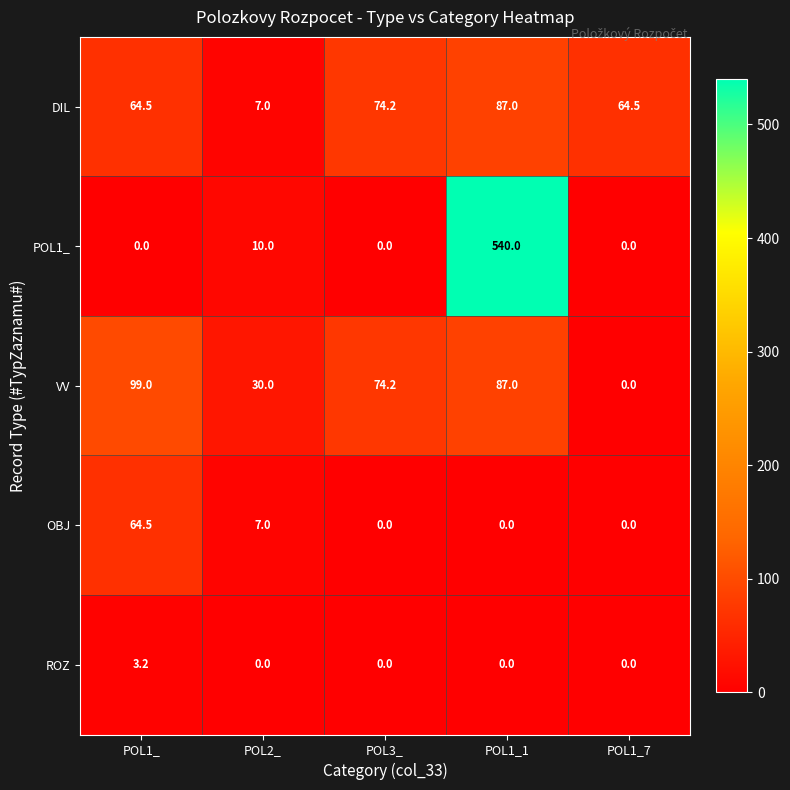

How many values in the DIL series are below 64?

1